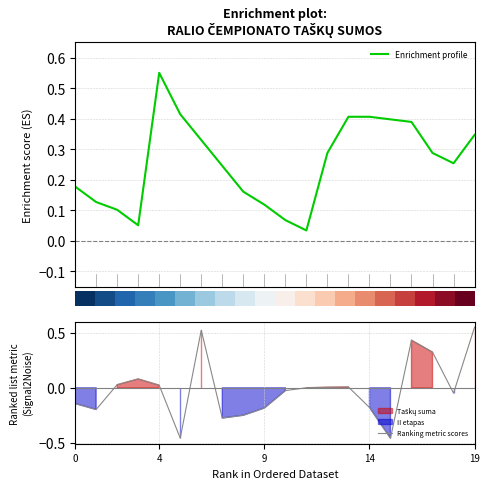

Count the number of categories in the chart.

20